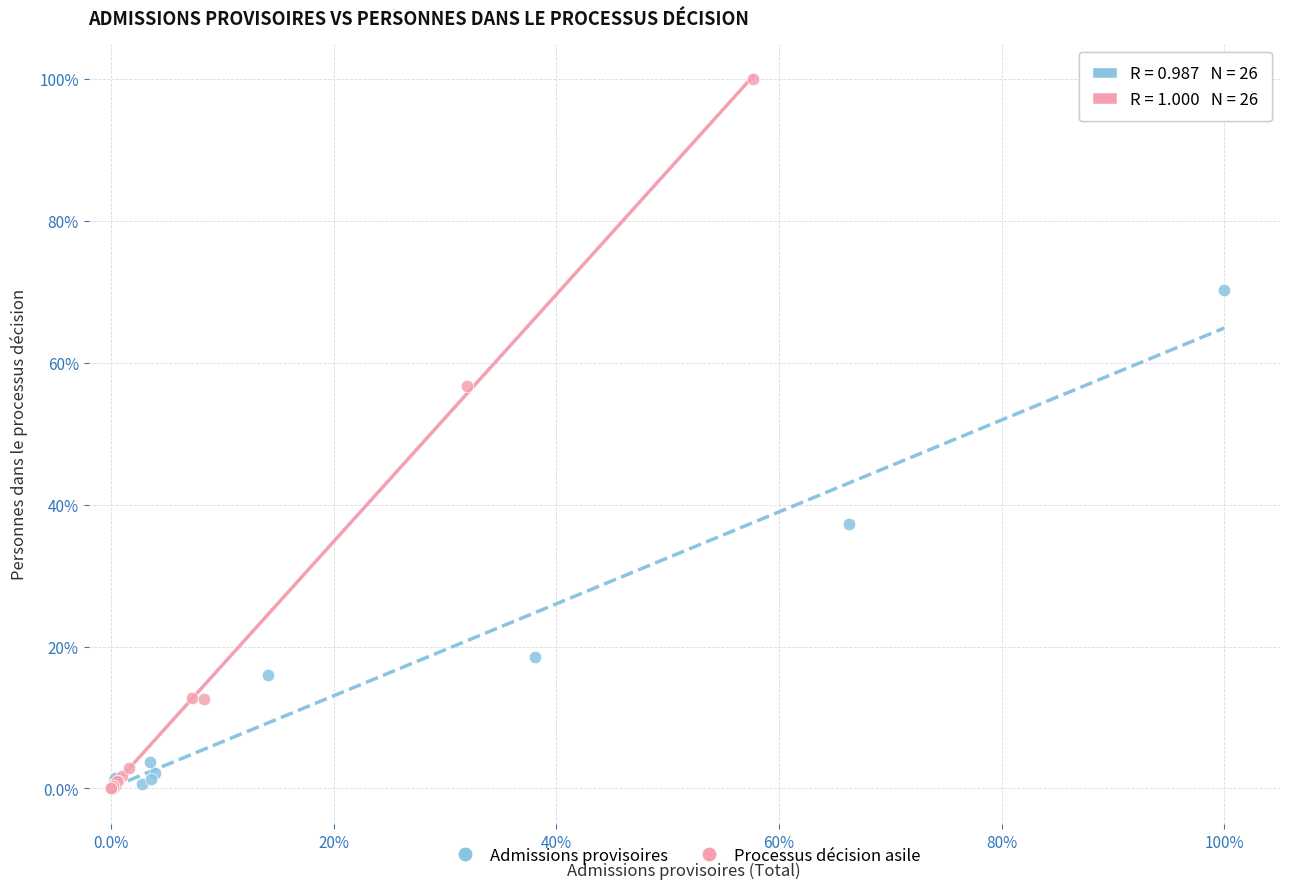

What are all the series names shown in the legend?

Admissions provisoires, Processus décision asile